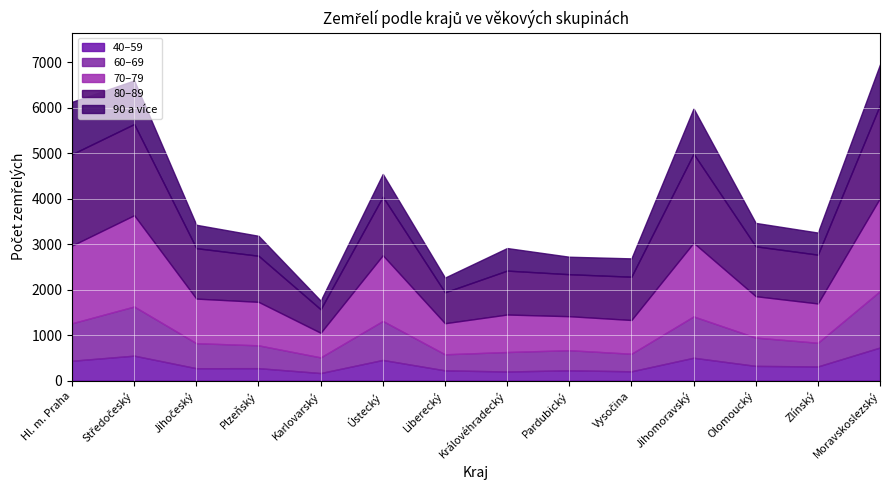

The 80–89 series shows 1073 at Zlínský. True or false?

True